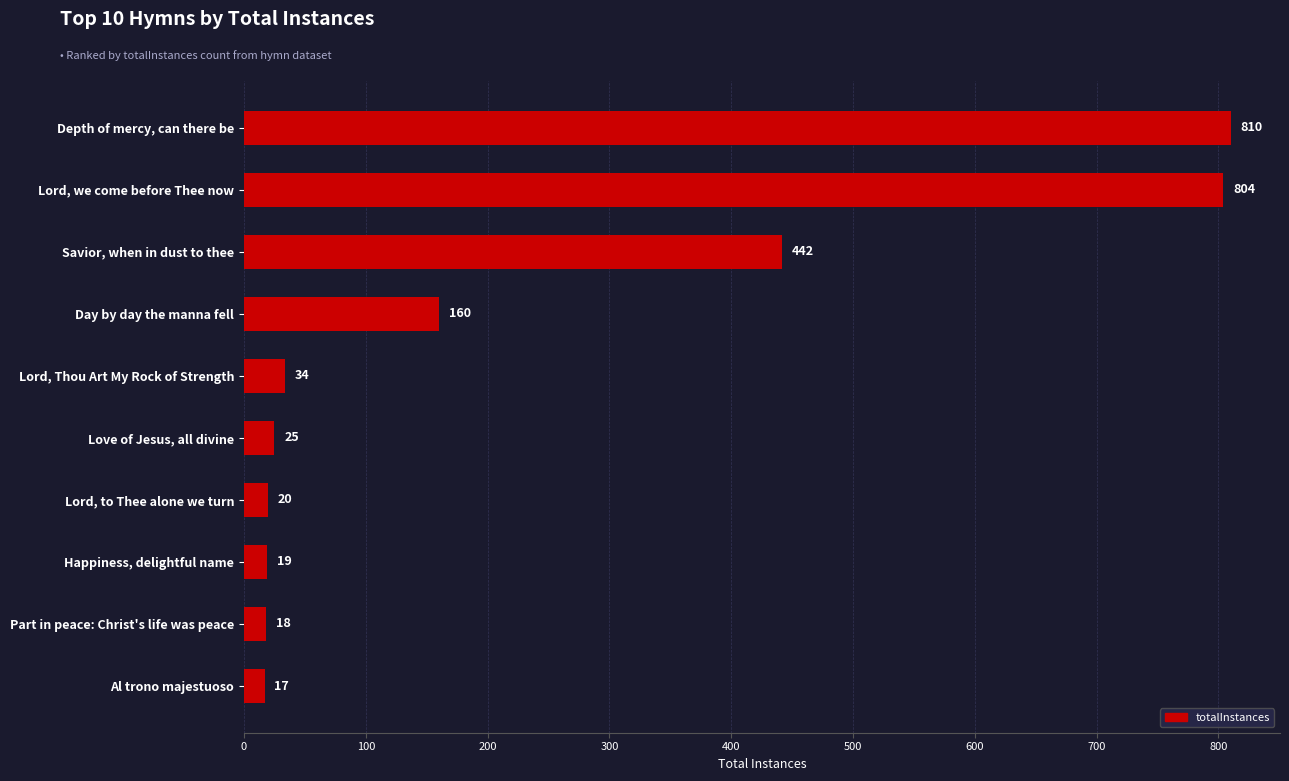

List the labels in order of value, largest first.

Depth of mercy, can there be, Lord, we come before Thee now, Savior, when in dust to thee, Day by day the manna fell, Lord, Thou Art My Rock of Strength, Love of Jesus, all divine, Lord, to Thee alone we turn, Happiness, delightful name, Part in peace: Christ's life was peace, Al trono majestuoso